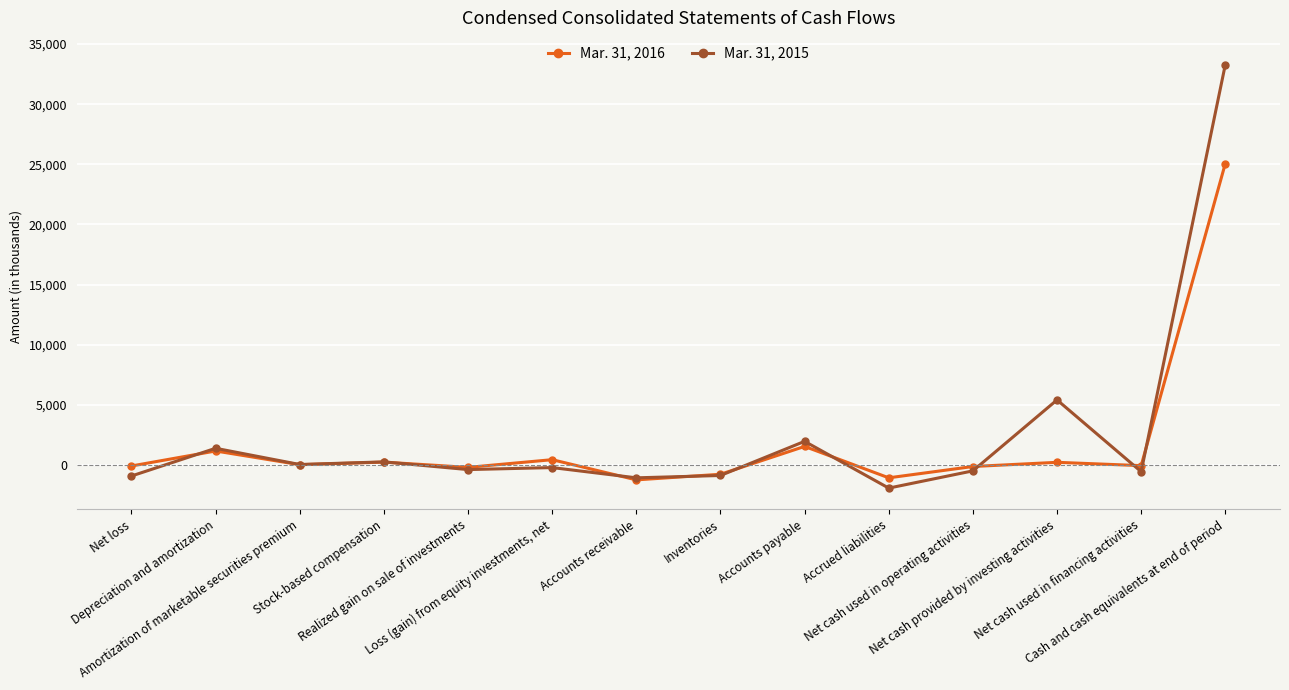

True or false: Mar. 31, 2015 has a value of -367 at Realized gain on sale of investments.

True